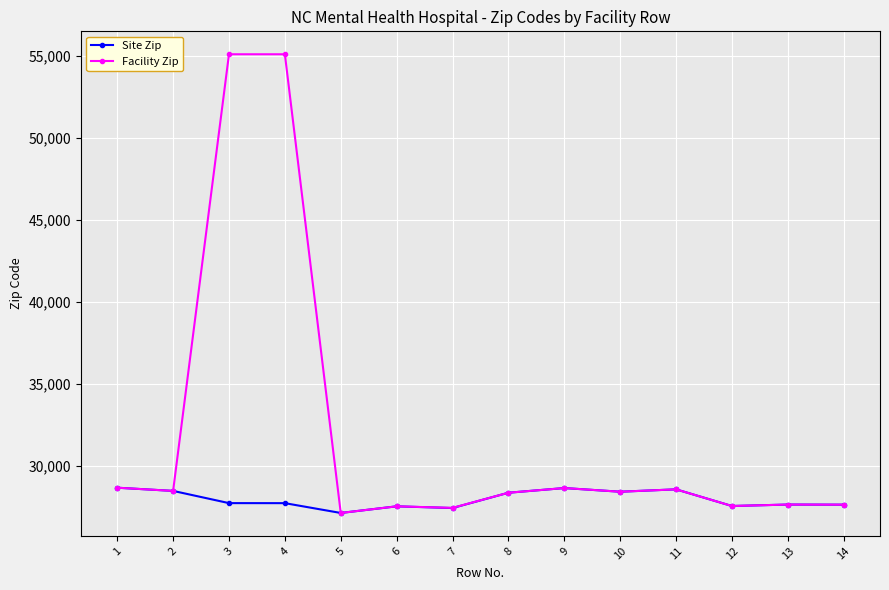

Is this an area chart (filled region under the line)?

No